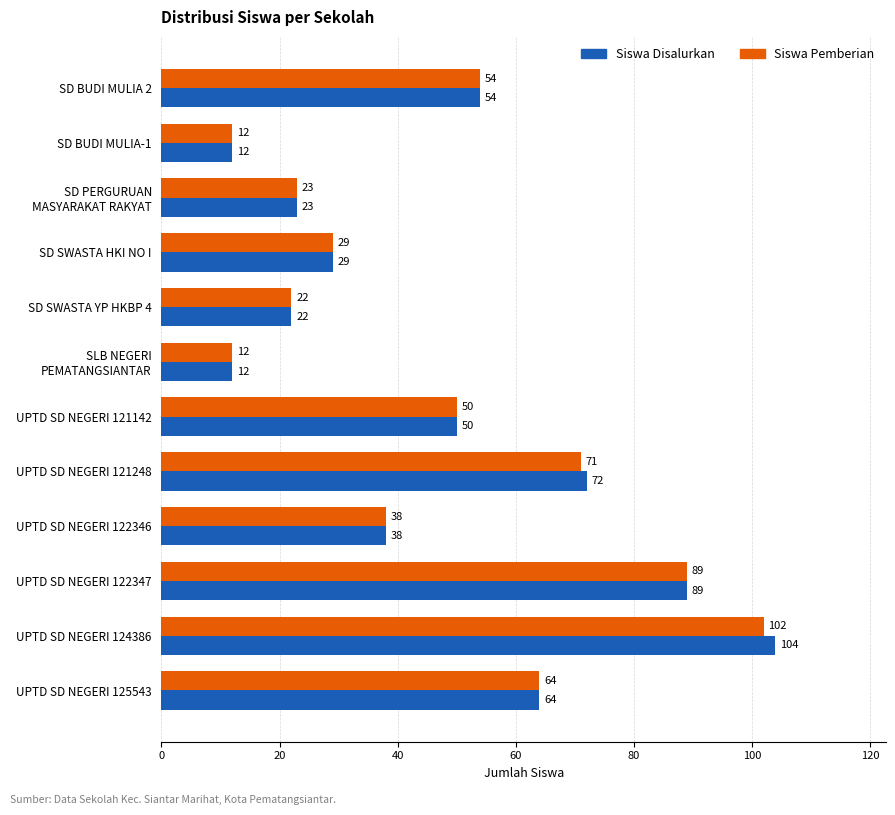

Read the Siswa Pemberian value at SD SWASTA HKI NO I.

29